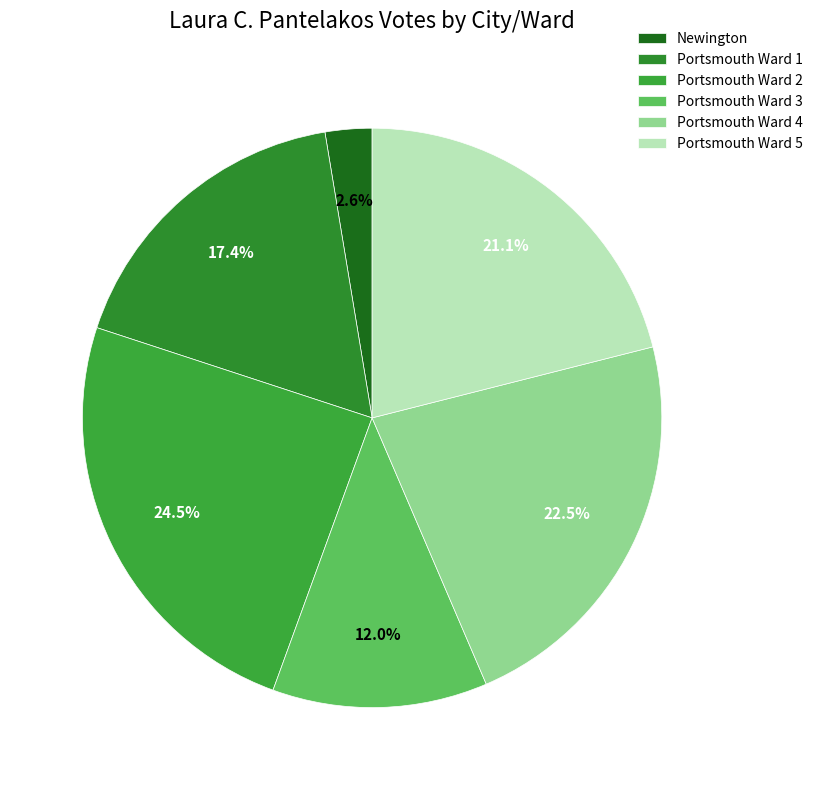

Approximately how many times larger is the value at Portsmouth Ward 1 compared to Portsmouth Ward 4?

0.8